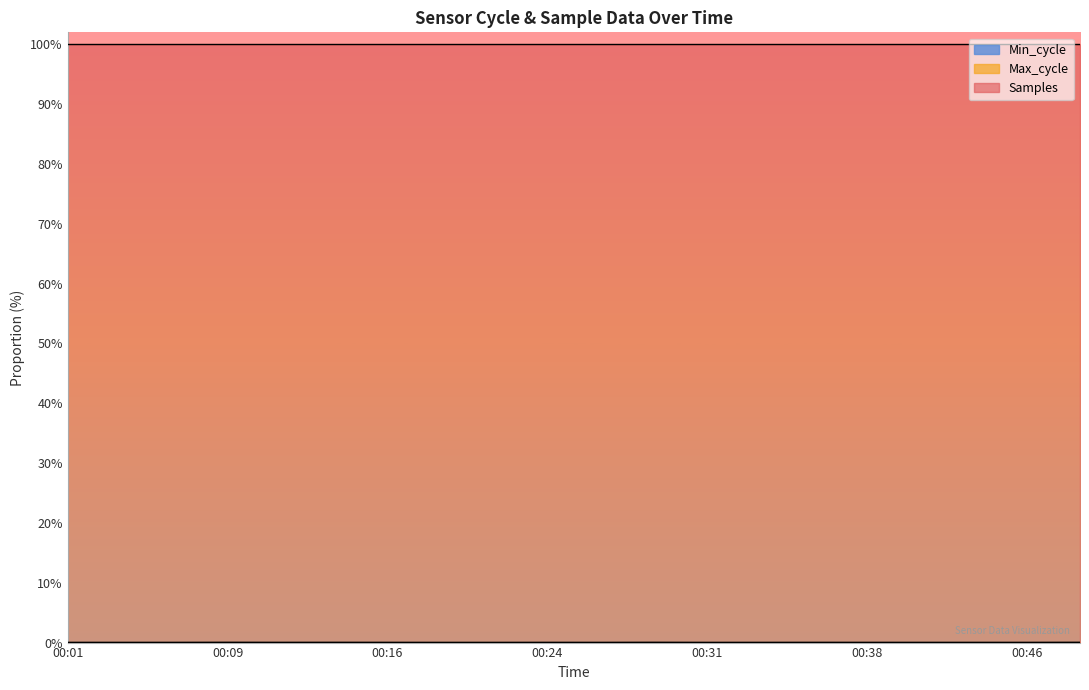

True or false: Max_cycle and Min_cycle cross at least once.

False